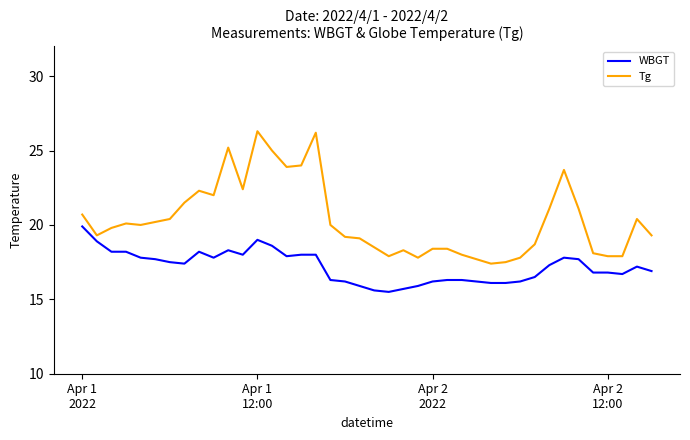

List the series in order of their peak value, lowest first.

WBGT, Tg